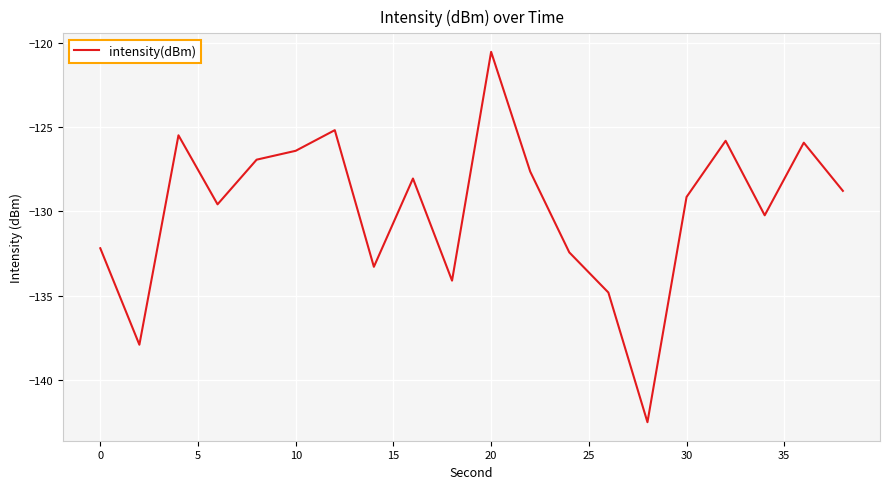

What is the minimum value shown in the chart?

-142.5